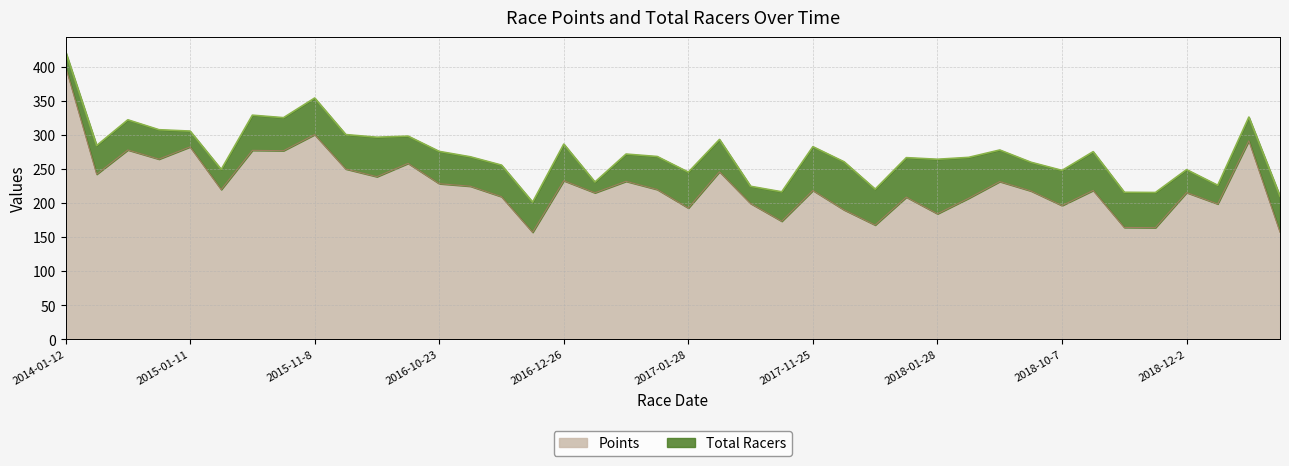

Reading left to right, extract all data points from this chart.

400.0	242.0	277.7	264.2	282.2	219.6	277.1	276.6	300.1	249.7	238.4	258.0	228.2	224.5	209.1	156.9	232.6	214.8	231.7	219.7	192.5	245.7	199.1	173.1	218.2	189.8	167.6	208.5	184.0	206.8	231.3	217.6	196.1	218.3	164.0	163.7	215.1	198.5	291.1	157.3